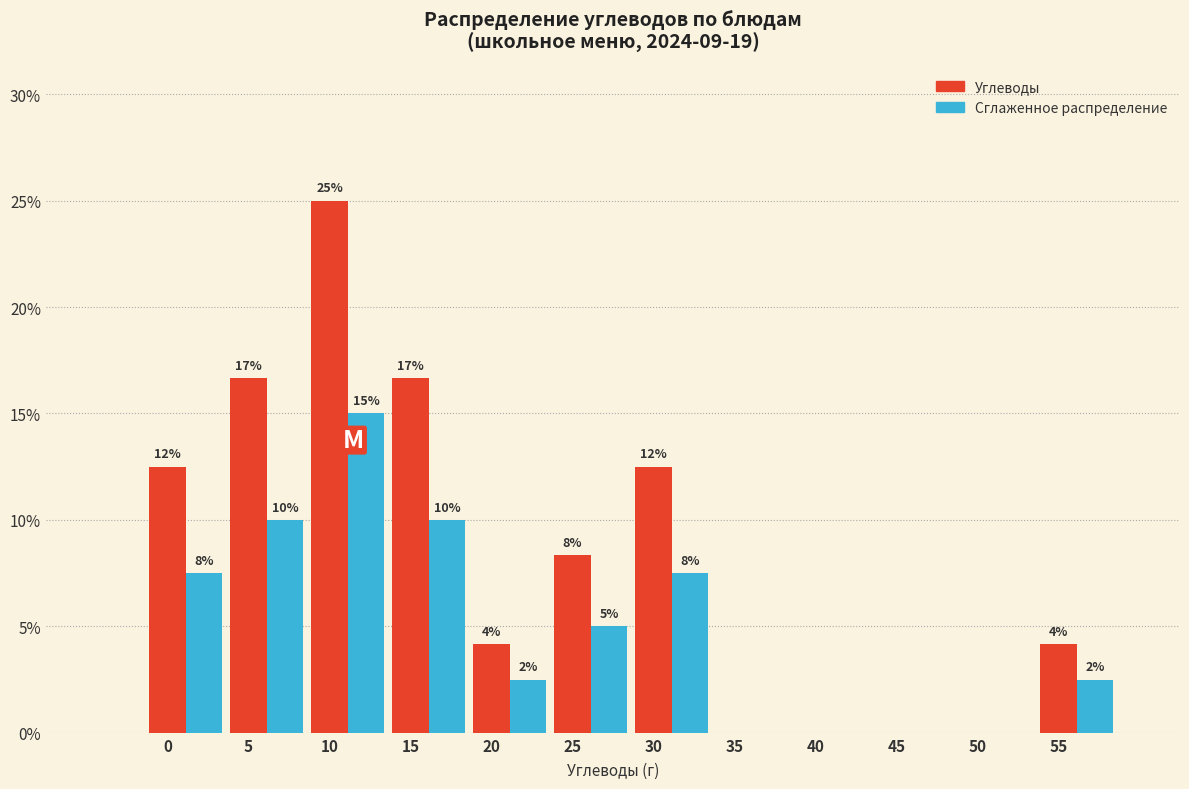

How many groups of bars are there?

12